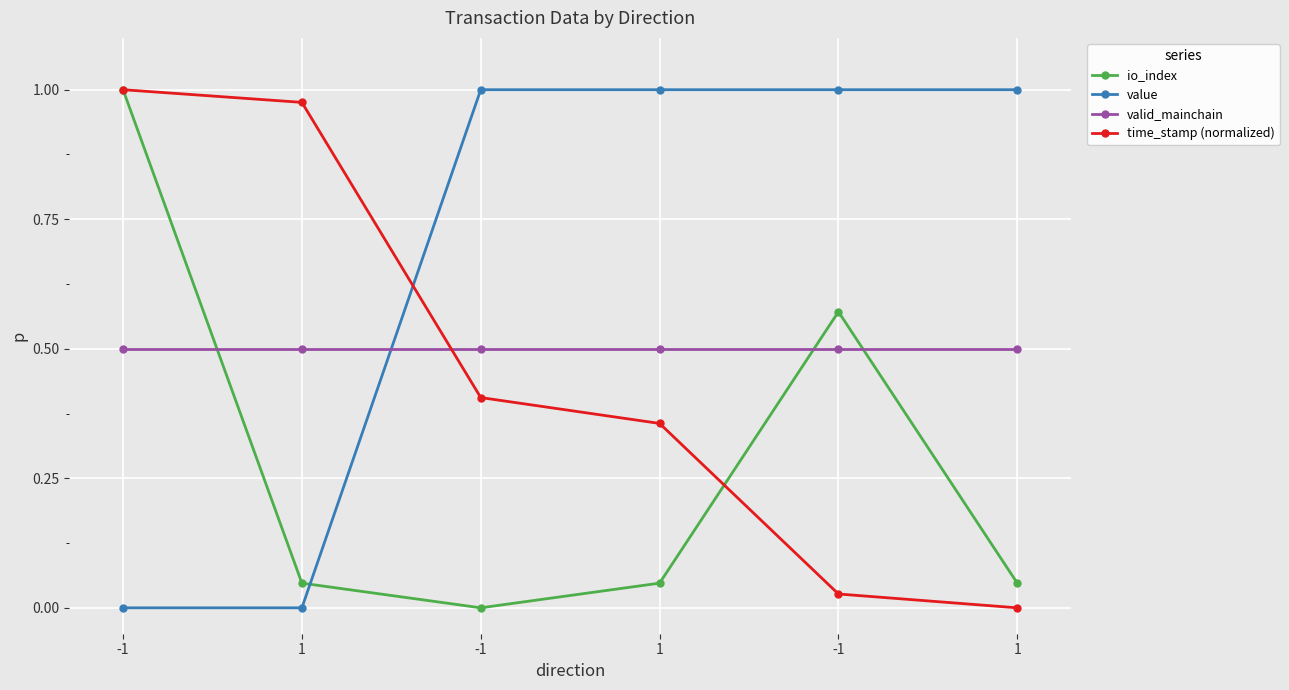

How many intersections are there between valid_mainchain and value?

1